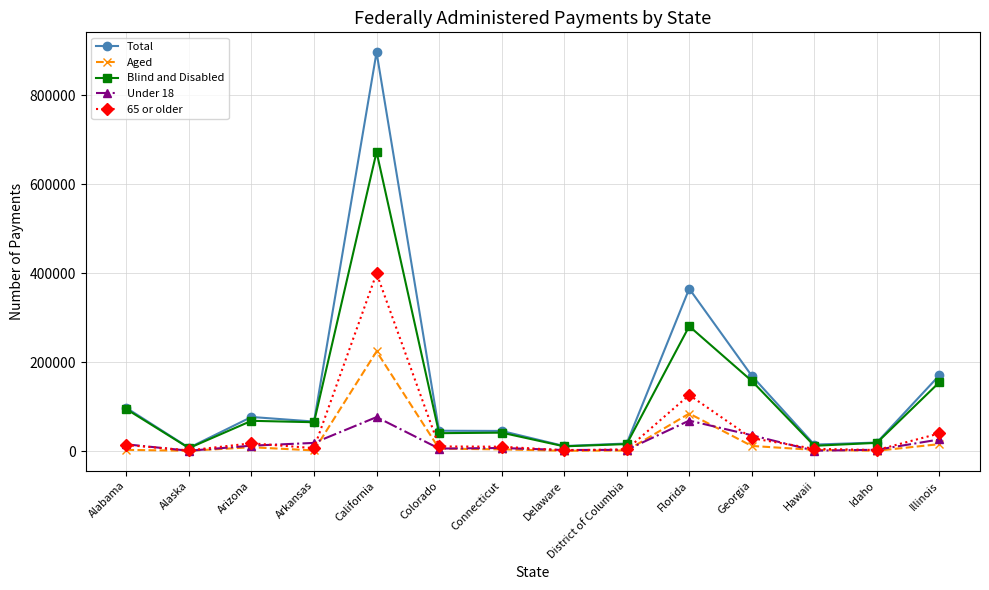

Which series changed the most between Colorado and Illinois?

Total